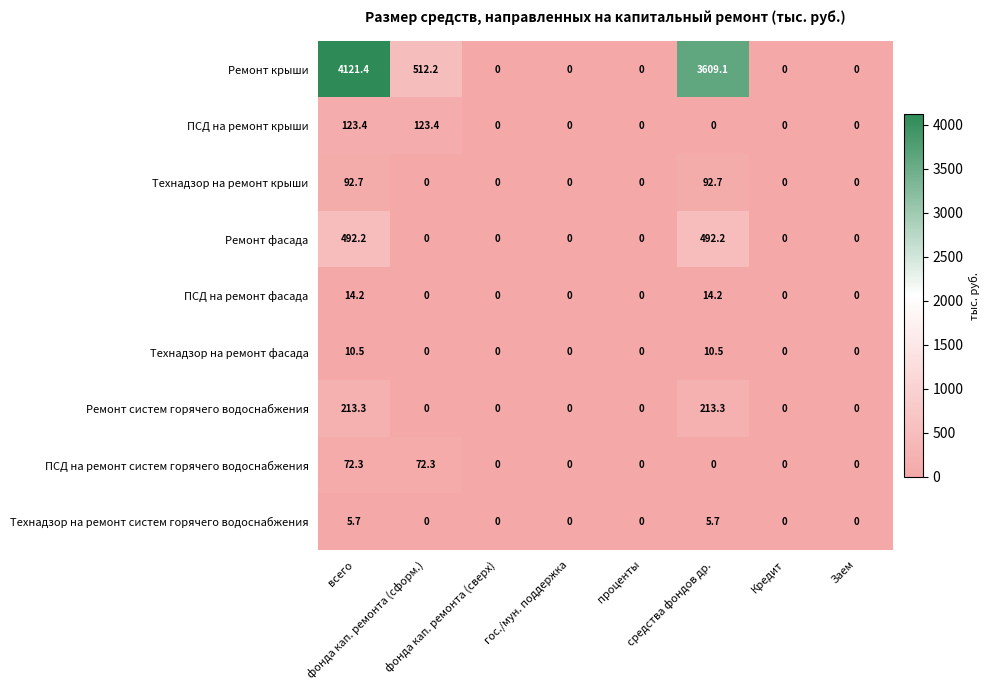

Which series has the largest total across all categories?

Ремонт крыши